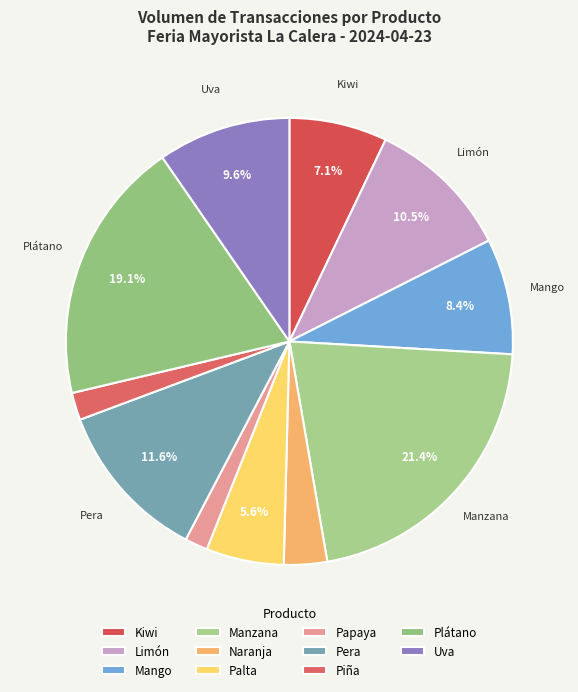

How much of the chart is everything except Naranja?

96.9%